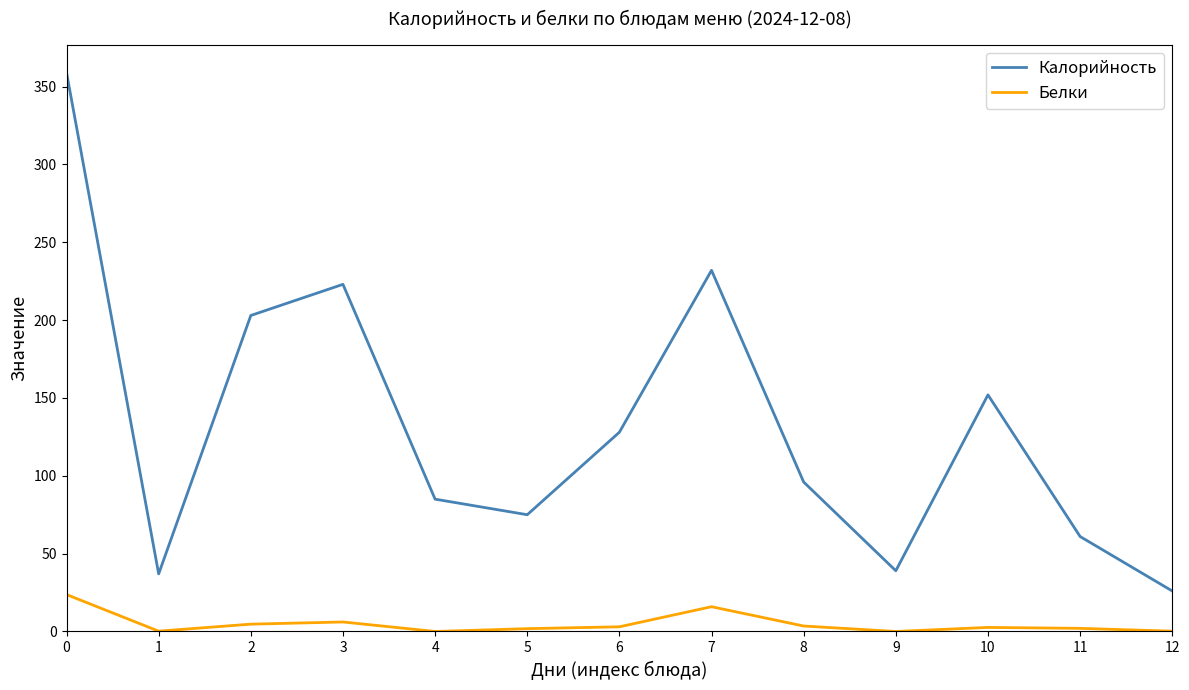

Which series has the largest range (max minus min)?

Калорийность